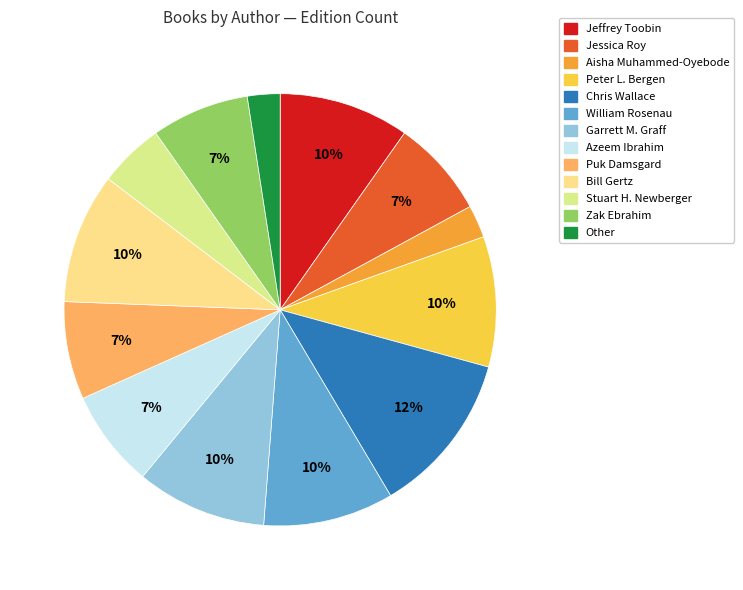

How much of the chart is everything except Puk Damsgard?

92.7%